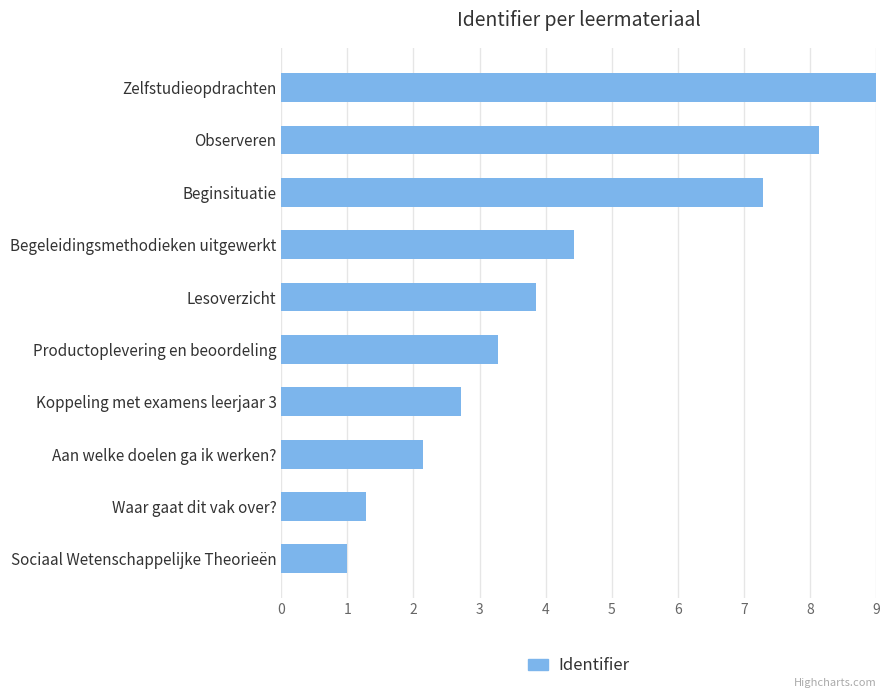

What is the average value?

4.3